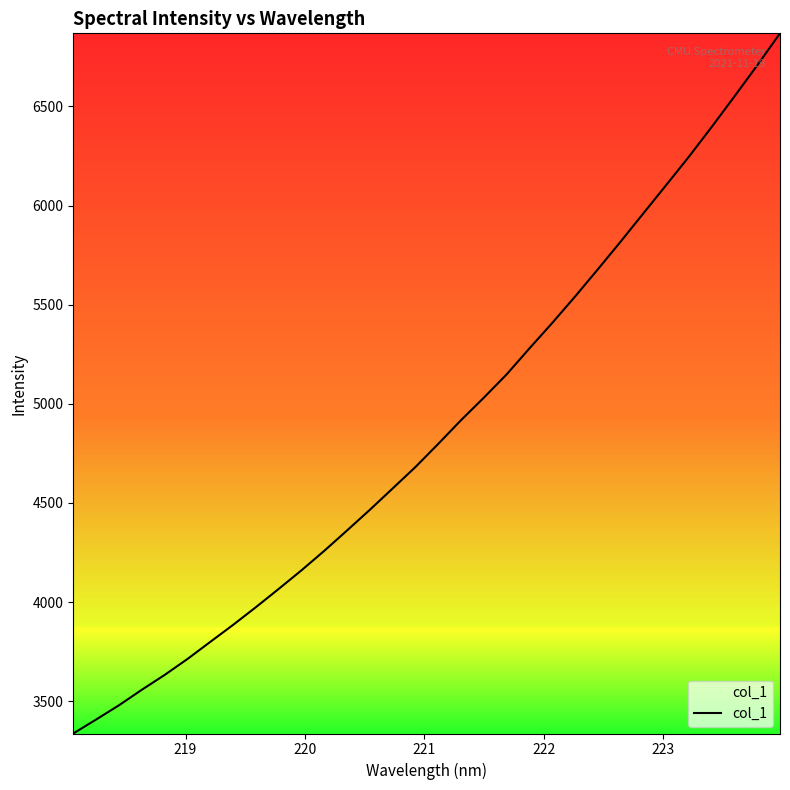

What is the maximum value shown in the chart?

6869.0